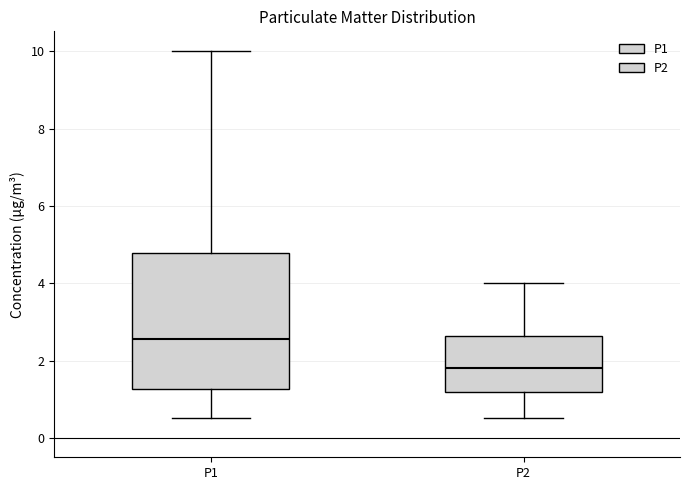

Reading left to right, transcribe this box plot: for each box, give where its median line is, the range the box spans, and where its two whiskers end, as read against the y-axis. The values are not printed on the chart, so give them approximately, as read against the axis.

P1: median 2.6, box 1.2 to 4.8, whiskers 0.6 to 10.0
P2: median 1.8, box 1.2 to 2.6, whiskers 0.6 to 4.0